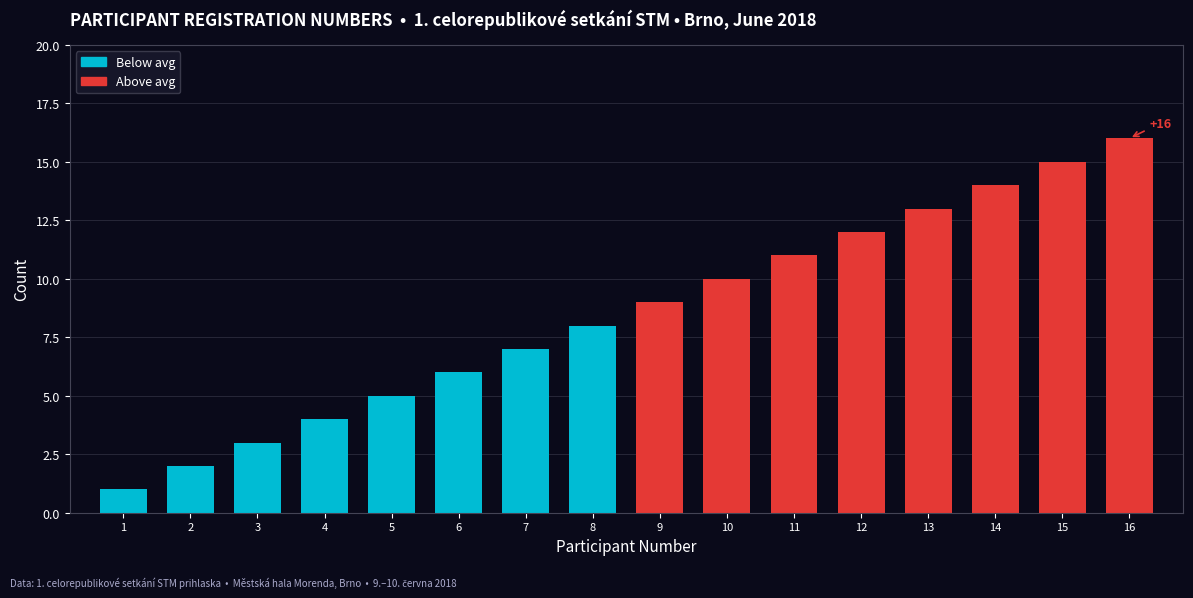

What is the change in value from 9 to 13?

+4